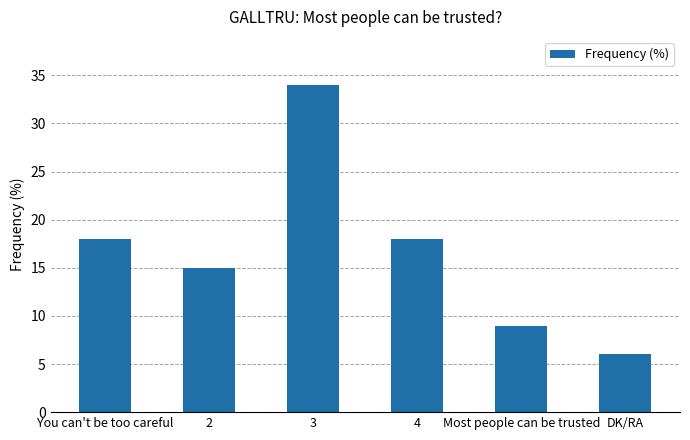

Count the number of data series in this chart.

1